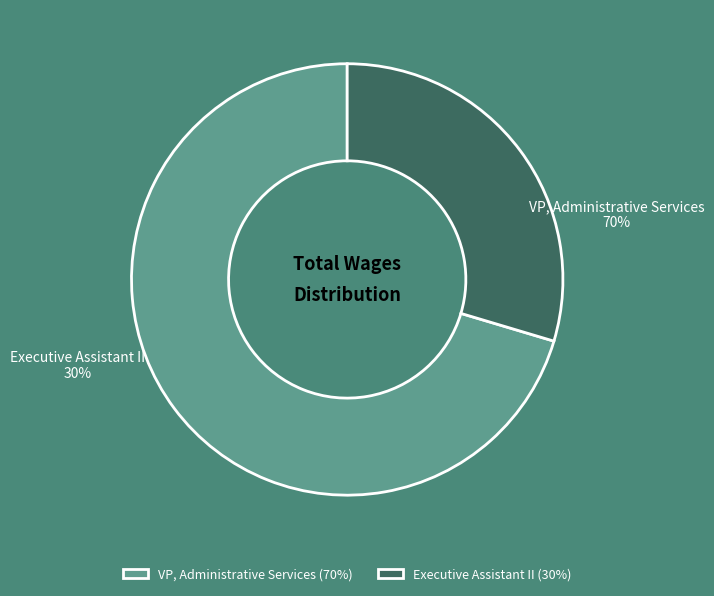

What is the majority slice?

VP, Administrative Services